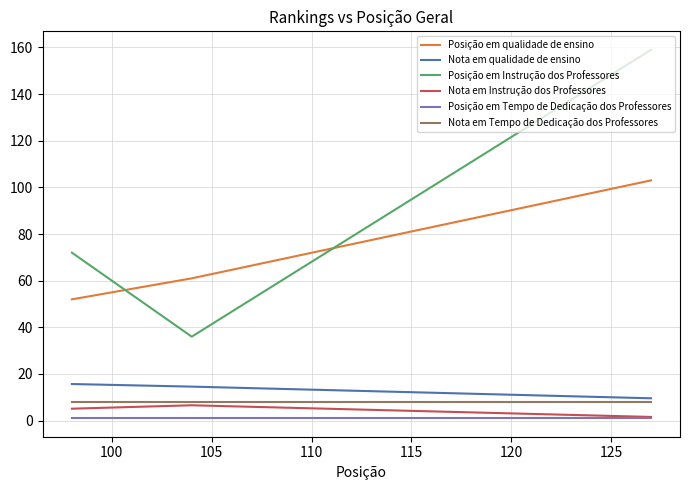

Which series has the widest spread of values?

Posição em Instrução dos Professores